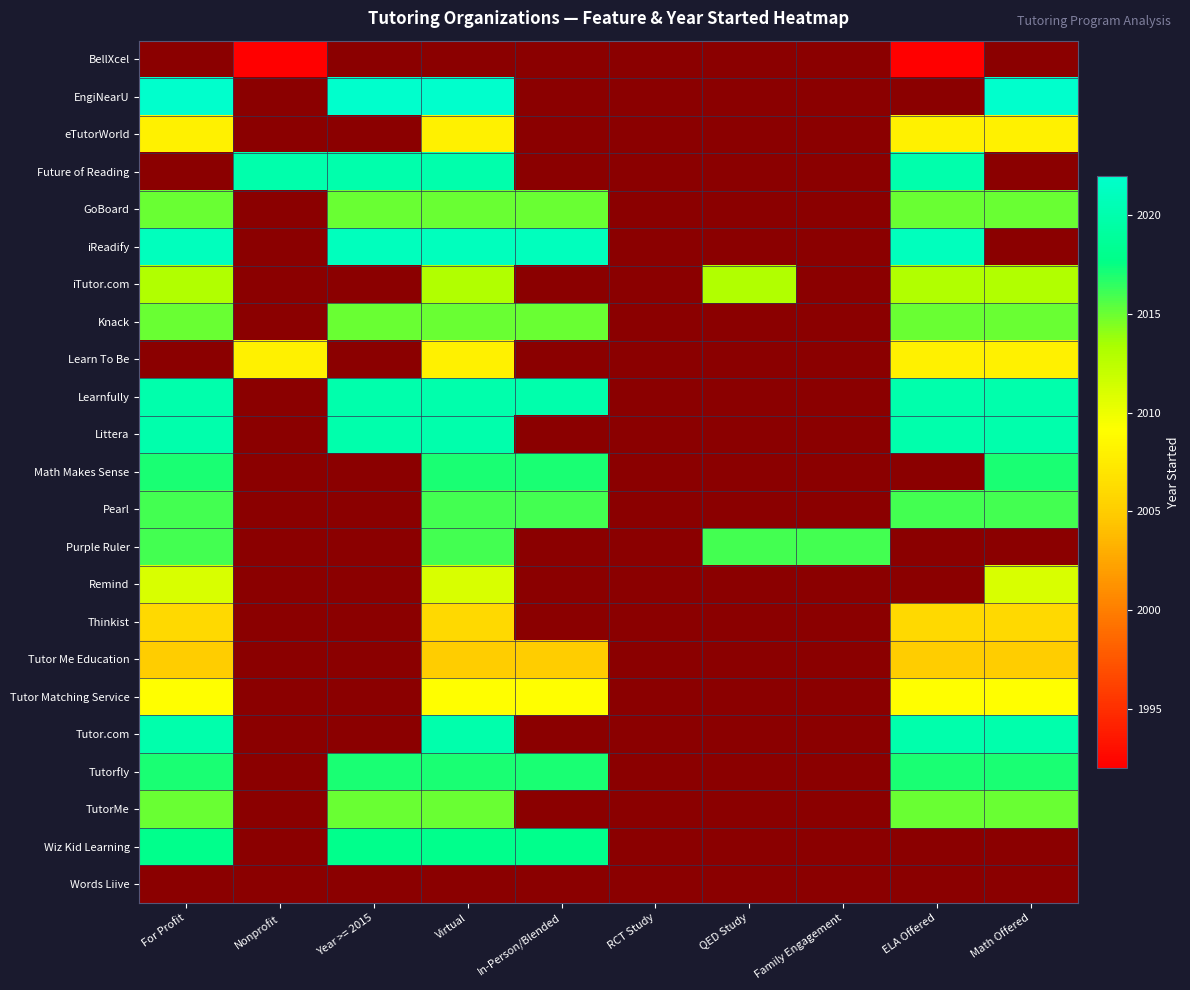

Which label corresponds to the largest value in the chart?

For Profit